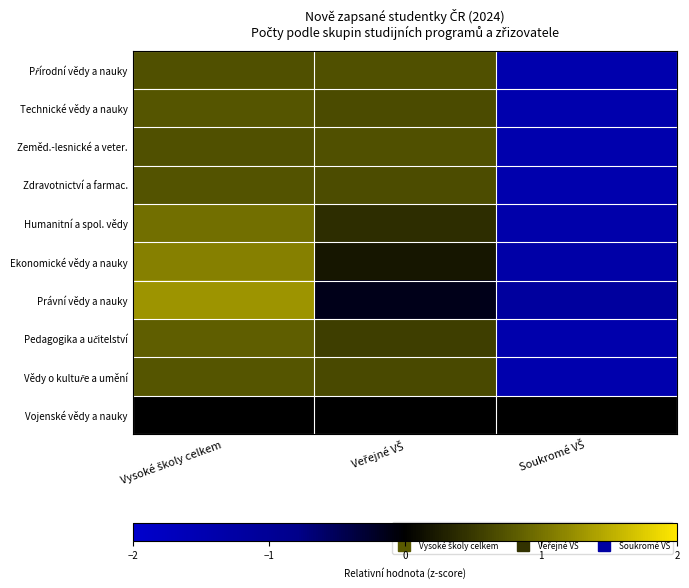

What is the minimum value shown in the chart?

-1.4